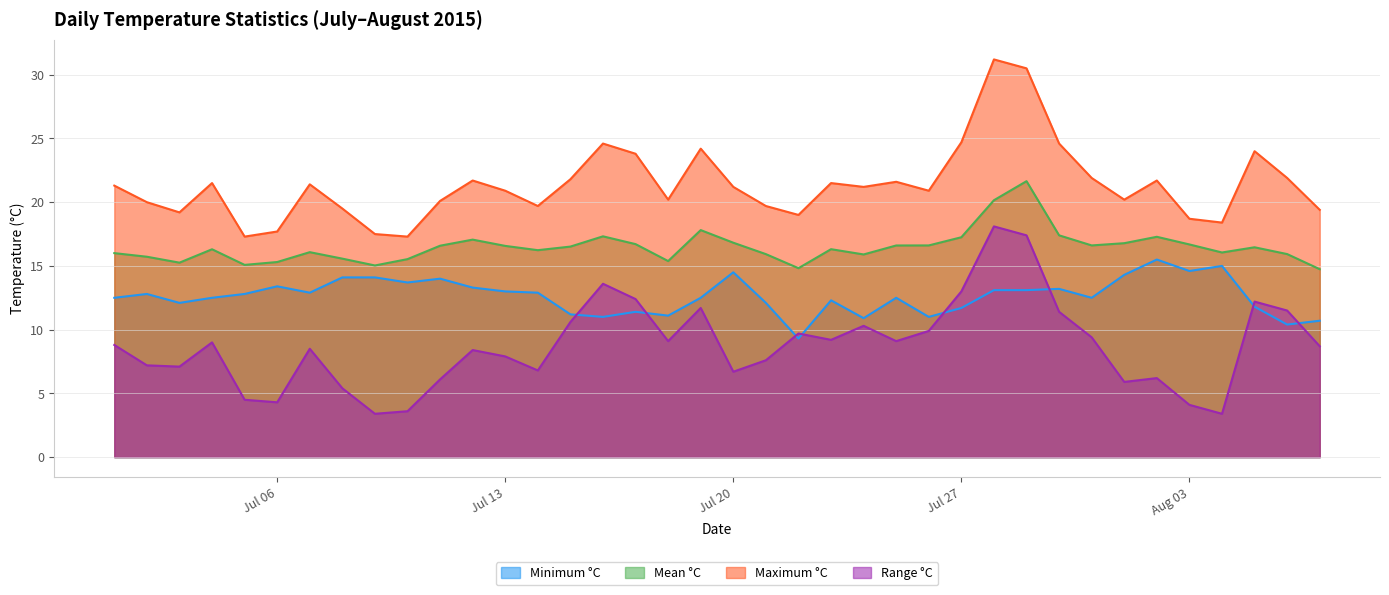

True or false: Mean °C and Minimum °C cross at least once.

False